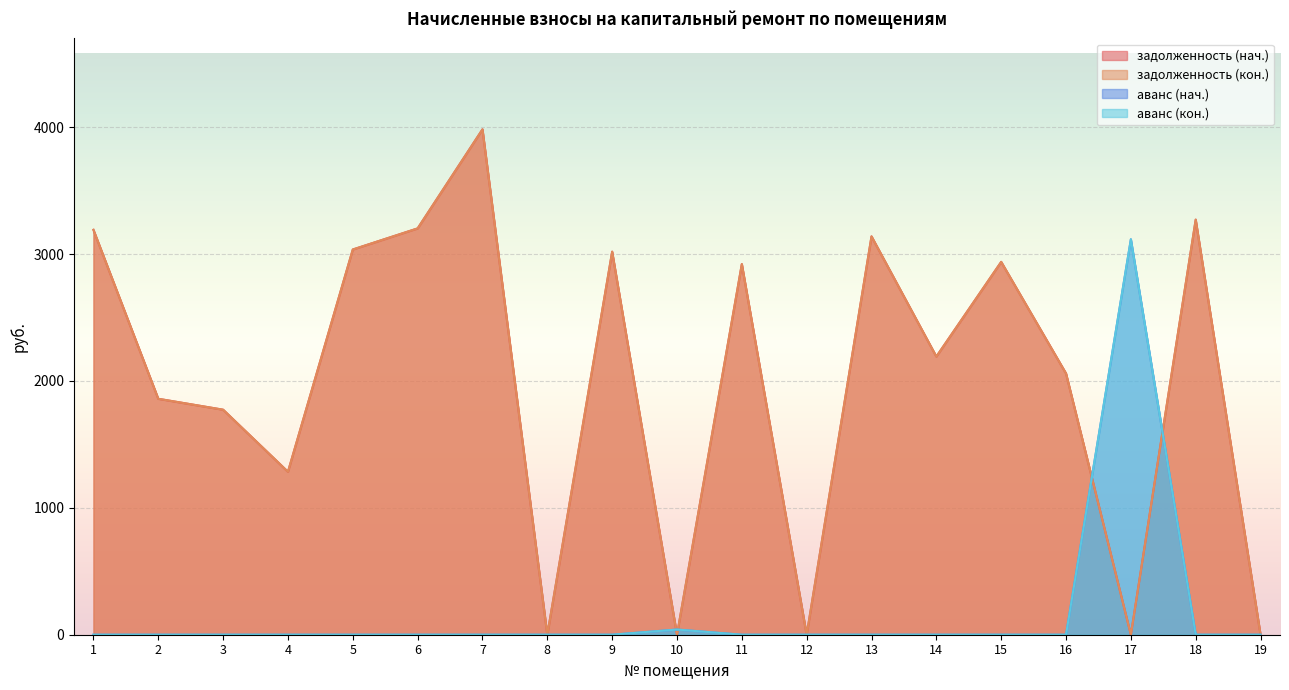

Where is аванс (кон.) nearest to the value 1558?

10